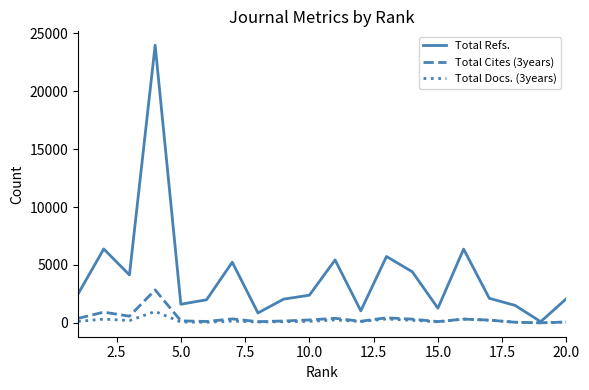

Which series has the largest total across all categories?

Total Refs.